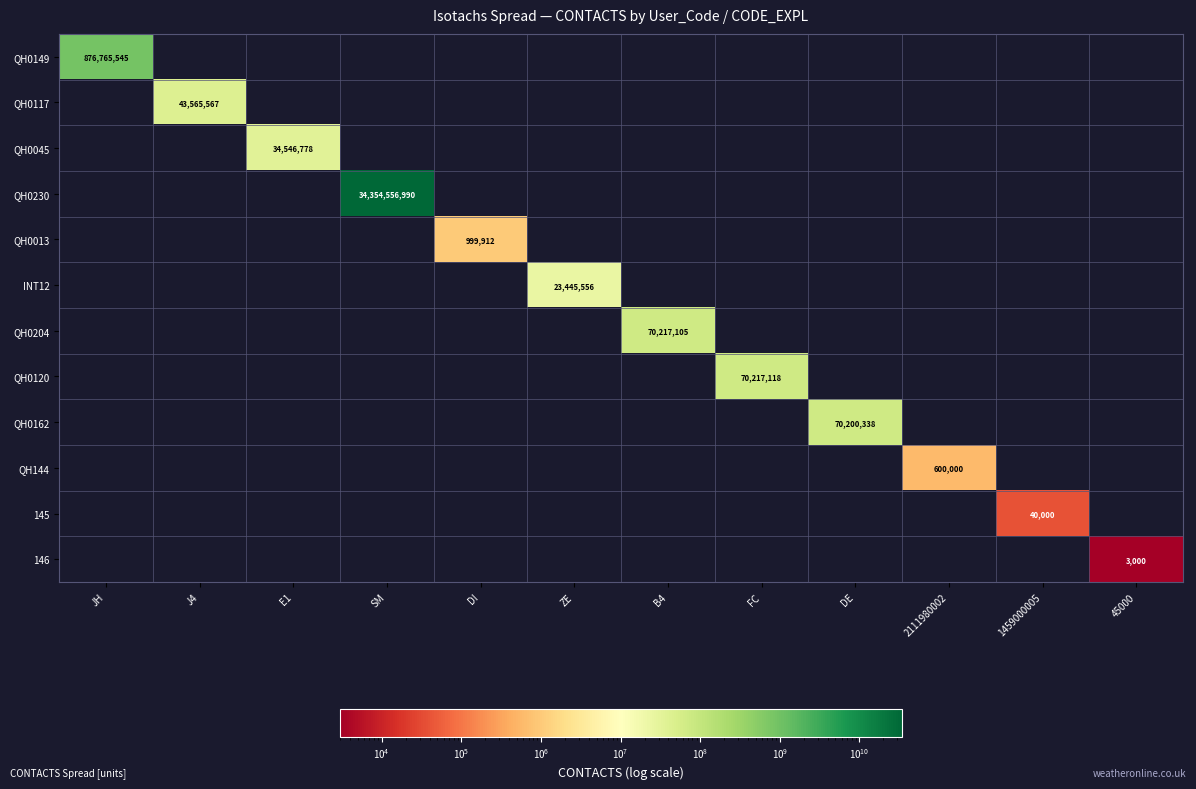

Which category has the lowest value across all series?

J4